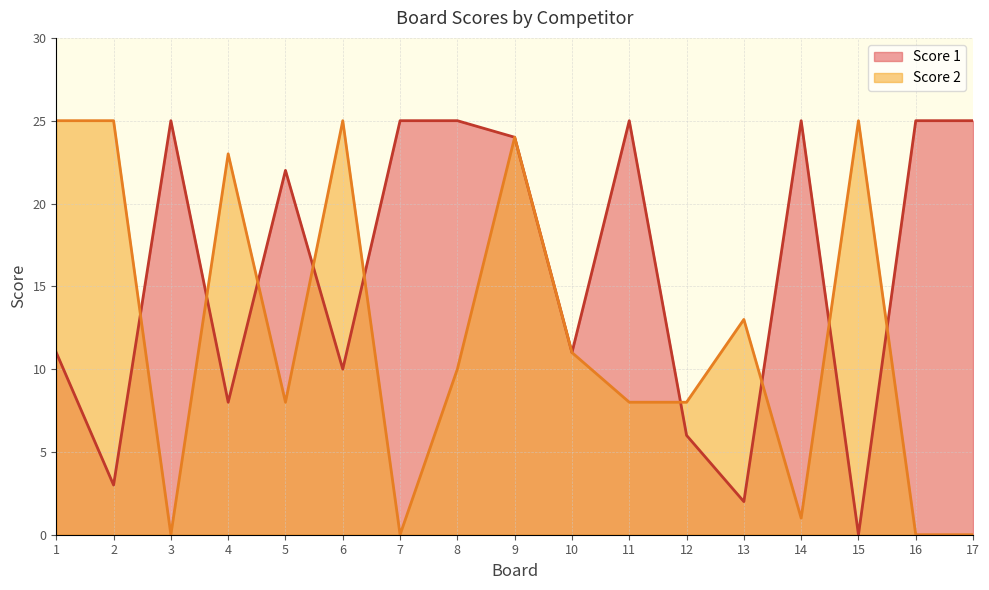

True or false: Score 1 has a value of 36 at 17.

False